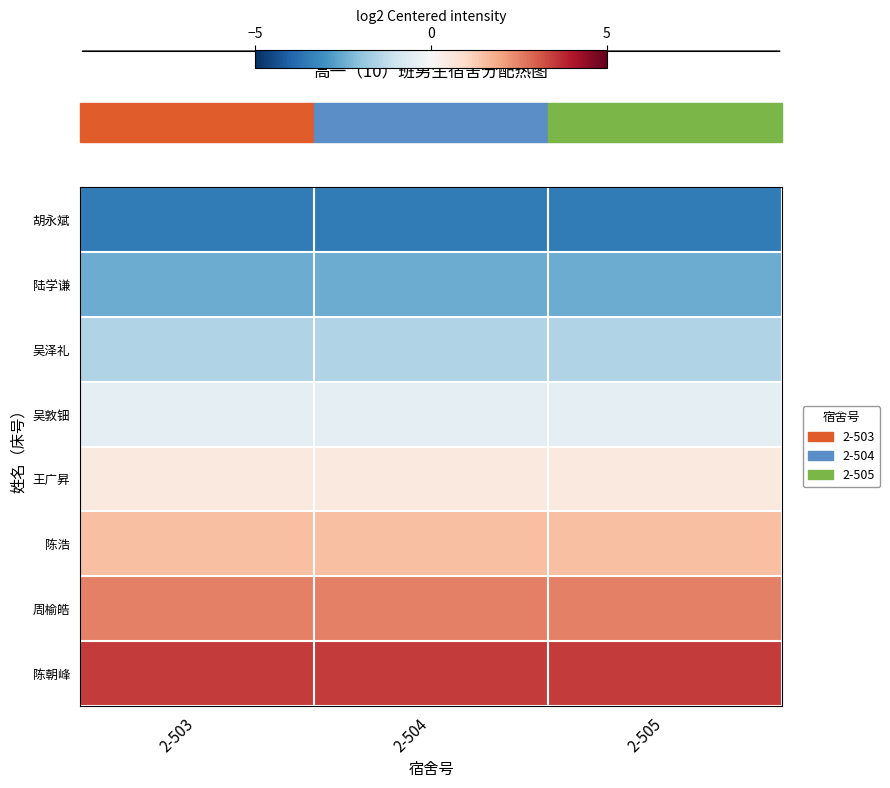

At how many categories does at least one series exceed -2?

3